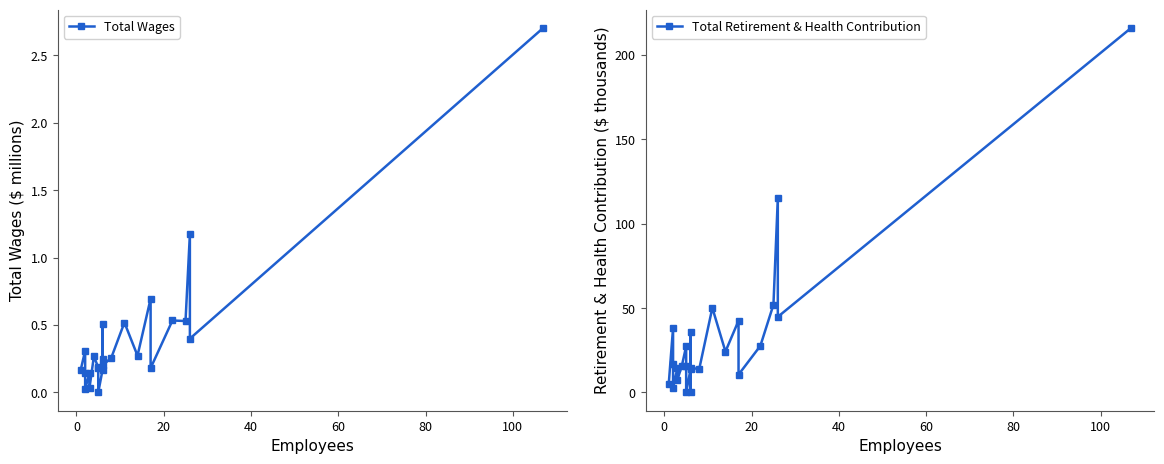

How many data points in Total Retirement & Health Contribution are above 17?

12